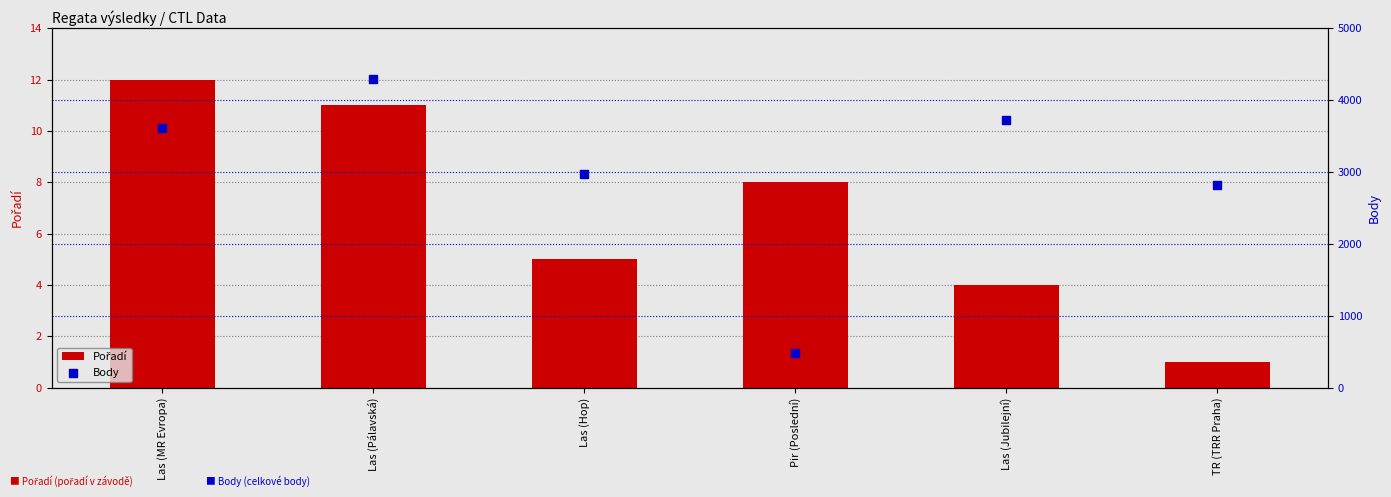

At which category is the sum across all series the highest?

Las (Pálavská)